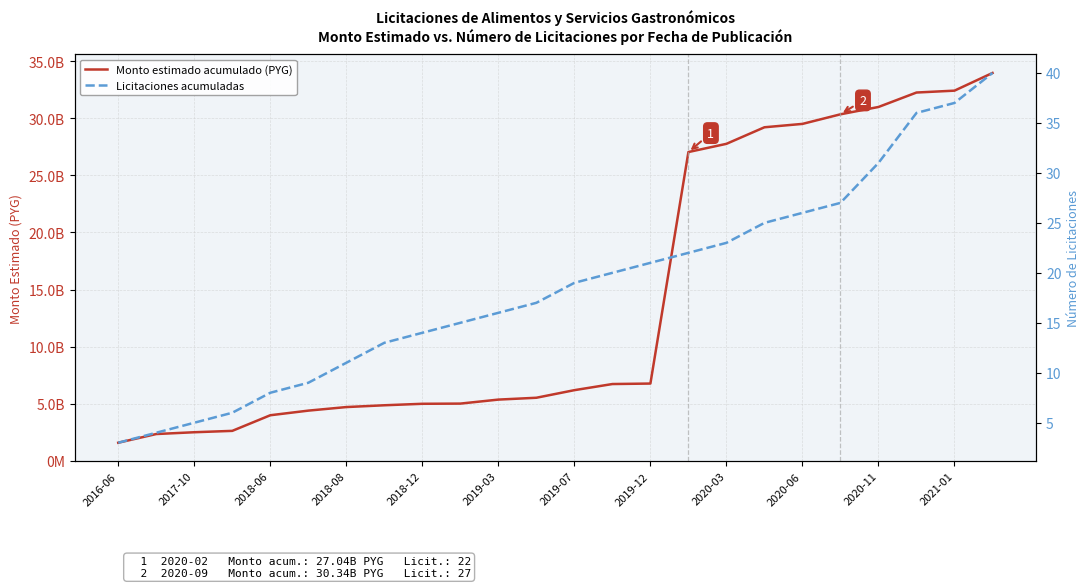

List the series in order of their peak value, lowest first.

Licitaciones acumuladas, Monto estimado acumulado (PYG)